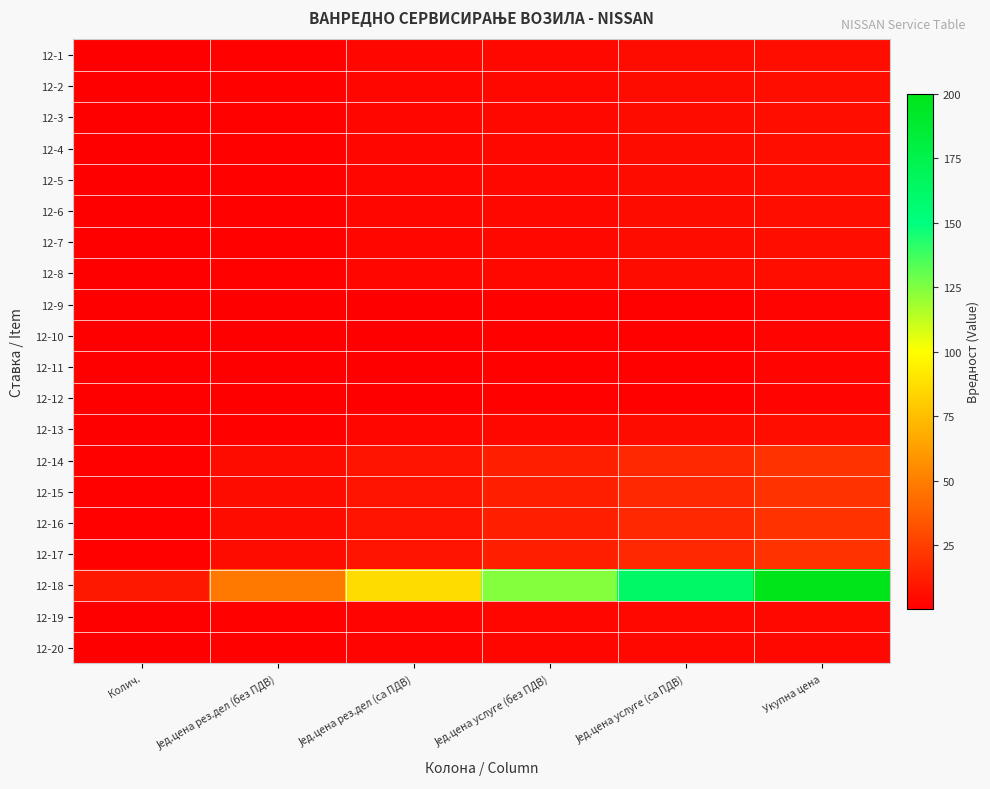

Reading left to right, list all the values displayed in this chart.

12-1: Колич.=0.3	Јед.цена рез.дел (без ПДВ)=1.4	Јед.цена рез.дел (са ПДВ)=2.6	Јед.цена услуге (без ПДВ)=3.7	Јед.цена услуге (са ПДВ)=4.9	Укупна цена=6.0
12-2: Колич.=0.3	Јед.цена рез.дел (без ПДВ)=1.4	Јед.цена рез.дел (са ПДВ)=2.6	Јед.цена услуге (без ПДВ)=3.7	Јед.цена услуге (са ПДВ)=4.9	Укупна цена=6.0
12-3: Колич.=0.3	Јед.цена рез.дел (без ПДВ)=1.4	Јед.цена рез.дел (са ПДВ)=2.6	Јед.цена услуге (без ПДВ)=3.7	Јед.цена услуге (са ПДВ)=4.9	Укупна цена=6.0
12-4: Колич.=0.3	Јед.цена рез.дел (без ПДВ)=1.4	Јед.цена рез.дел (са ПДВ)=2.6	Јед.цена услуге (без ПДВ)=3.7	Јед.цена услуге (са ПДВ)=4.9	Укупна цена=6.0
12-5: Колич.=0.3	Јед.цена рез.дел (без ПДВ)=1.4	Јед.цена рез.дел (са ПДВ)=2.6	Јед.цена услуге (без ПДВ)=3.7	Јед.цена услуге (са ПДВ)=4.9	Укупна цена=6.0
12-6: Колич.=0.3	Јед.цена рез.дел (без ПДВ)=1.4	Јед.цена рез.дел (са ПДВ)=2.6	Јед.цена услуге (без ПДВ)=3.7	Јед.цена услуге (са ПДВ)=4.9	Укупна цена=6.0
12-7: Колич.=0.3	Јед.цена рез.дел (без ПДВ)=1.4	Јед.цена рез.дел (са ПДВ)=2.6	Јед.цена услуге (без ПДВ)=3.7	Јед.цена услуге (са ПДВ)=4.9	Укупна цена=6.0
12-8: Колич.=0.3	Јед.цена рез.дел (без ПДВ)=1.4	Јед.цена рез.дел (са ПДВ)=2.6	Јед.цена услуге (без ПДВ)=3.7	Јед.цена услуге (са ПДВ)=4.9	Укупна цена=6.0
12-9: Колич.=0.1	Јед.цена рез.дел (без ПДВ)=0.5	Јед.цена рез.дел (са ПДВ)=0.9	Јед.цена услуге (без ПДВ)=1.2	Јед.цена услуге (са ПДВ)=1.6	Укупна цена=2.0
12-10: Колич.=0.1	Јед.цена рез.дел (без ПДВ)=0.5	Јед.цена рез.дел (са ПДВ)=0.9	Јед.цена услуге (без ПДВ)=1.2	Јед.цена услуге (са ПДВ)=1.6	Укупна цена=2.0
12-11: Колич.=0.1	Јед.цена рез.дел (без ПДВ)=0.5	Јед.цена рез.дел (са ПДВ)=0.9	Јед.цена услуге (без ПДВ)=1.2	Јед.цена услуге (са ПДВ)=1.6	Укупна цена=2.0
12-12: Колич.=0.1	Јед.цена рез.дел (без ПДВ)=0.5	Јед.цена рез.дел (са ПДВ)=0.9	Јед.цена услуге (без ПДВ)=1.2	Јед.цена услуге (са ПДВ)=1.6	Укупна цена=2.0
12-13: Колич.=0.3	Јед.цена рез.дел (без ПДВ)=1.4	Јед.цена рез.дел (са ПДВ)=2.6	Јед.цена услуге (без ПДВ)=3.7	Јед.цена услуге (са ПДВ)=4.9	Укупна цена=6.0
12-14: Колич.=1.0	Јед.цена рез.дел (без ПДВ)=4.8	Јед.цена рез.дел (са ПДВ)=8.6	Јед.цена услуге (без ПДВ)=12.4	Јед.цена услуге (са ПДВ)=16.2	Укупна цена=20.0
12-15: Колич.=1.0	Јед.цена рез.дел (без ПДВ)=4.8	Јед.цена рез.дел (са ПДВ)=8.6	Јед.цена услуге (без ПДВ)=12.4	Јед.цена услуге (са ПДВ)=16.2	Укупна цена=20.0
12-16: Колич.=1.0	Јед.цена рез.дел (без ПДВ)=4.8	Јед.цена рез.дел (са ПДВ)=8.6	Јед.цена услуге (без ПДВ)=12.4	Јед.цена услуге (са ПДВ)=16.2	Укупна цена=20.0
12-17: Колич.=1.0	Јед.цена рез.дел (без ПДВ)=4.8	Јед.цена рез.дел (са ПДВ)=8.6	Јед.цена услуге (без ПДВ)=12.4	Јед.цена услуге (са ПДВ)=16.2	Укупна цена=20.0
12-18: Колич.=10.0	Јед.цена рез.дел (без ПДВ)=48.0	Јед.цена рез.дел (са ПДВ)=86.0	Јед.цена услуге (без ПДВ)=124.0	Јед.цена услуге (са ПДВ)=162.0	Укупна цена=200.0
12-19: Колич.=0.2	Јед.цена рез.дел (без ПДВ)=1.0	Јед.цена рез.дел (са ПДВ)=1.7	Јед.цена услуге (без ПДВ)=2.5	Јед.цена услуге (са ПДВ)=3.2	Укупна цена=4.0
12-20: Колич.=0.2	Јед.цена рез.дел (без ПДВ)=1.0	Јед.цена рез.дел (са ПДВ)=1.7	Јед.цена услуге (без ПДВ)=2.5	Јед.цена услуге (са ПДВ)=3.2	Укупна цена=4.0